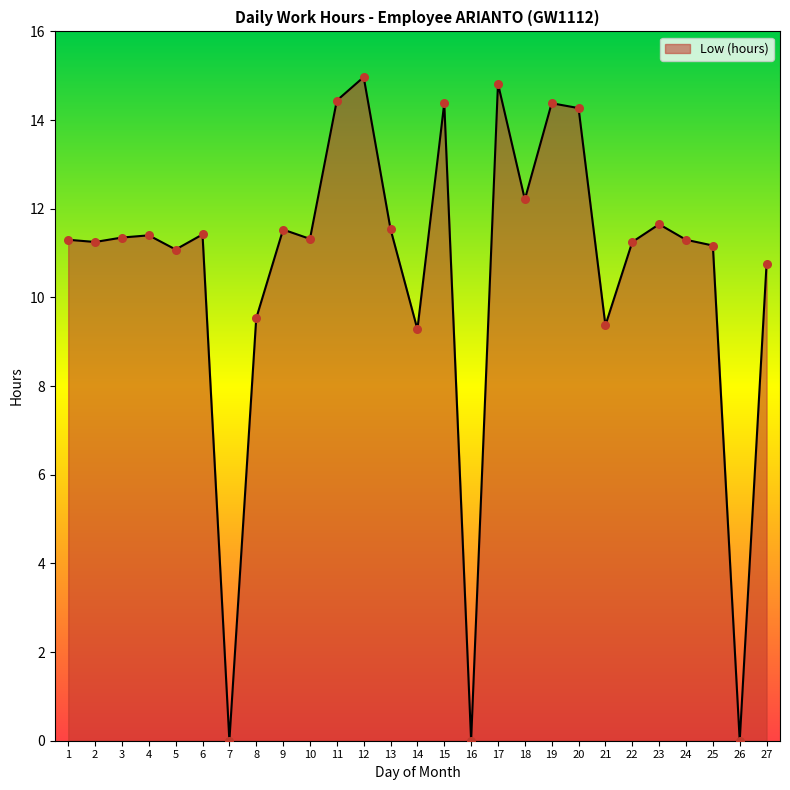

Which has a higher value, 21 or 19?

19